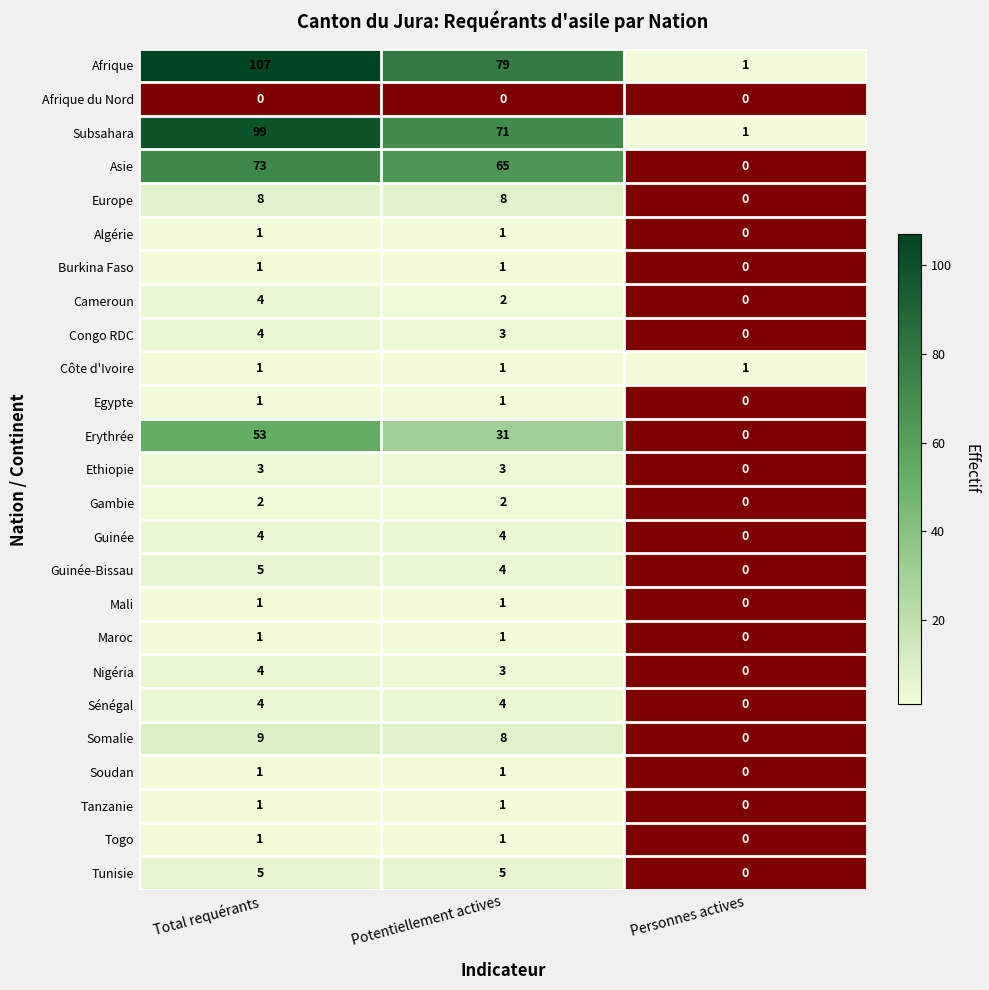

True or false: Gambie has a value of 2 at Total requérants.

True